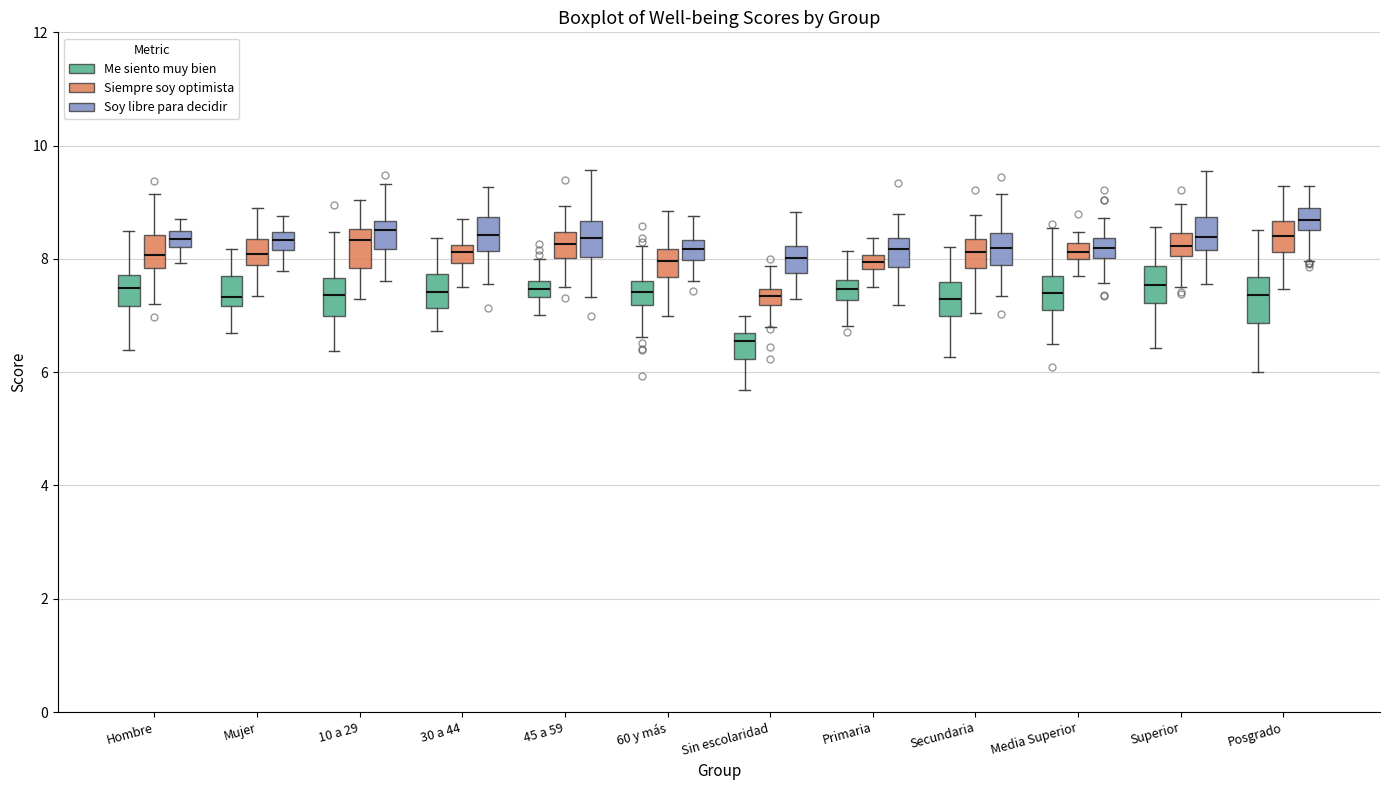

Where is the lower edge of the box for Posgrado (Me siento muy bien) on the y-axis? The values are not printed on the chart, so give them approximately, as read against the axis.

6.8